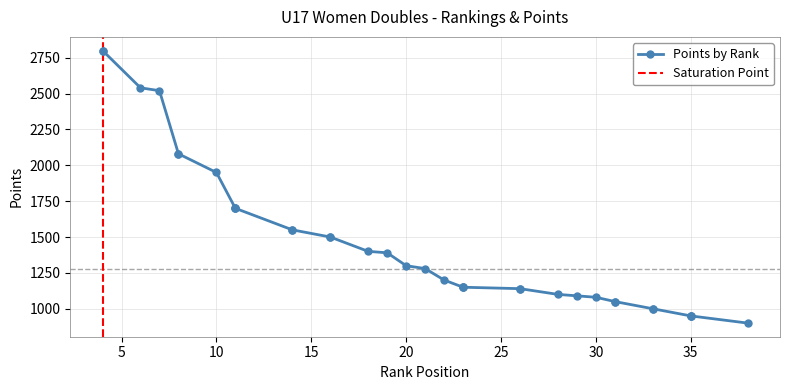

True or false: Points and Ranking cross at least once.

True